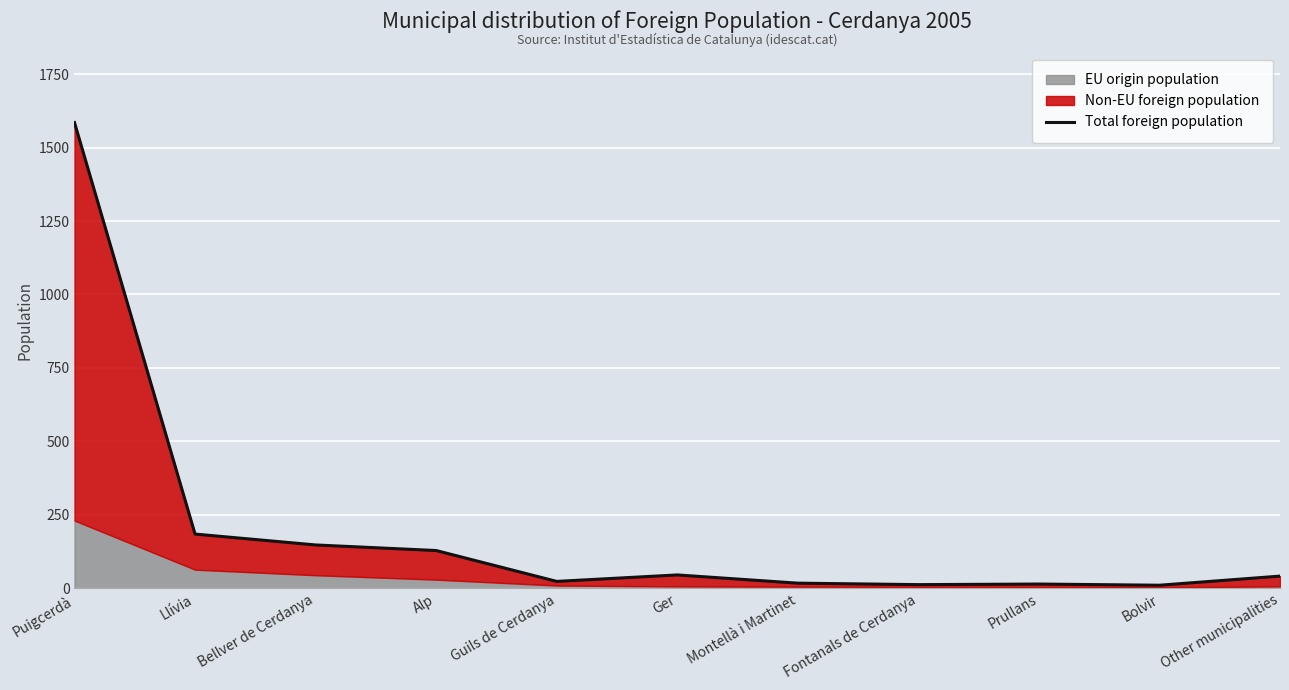

At which label is the value closest to 798?

Llívia